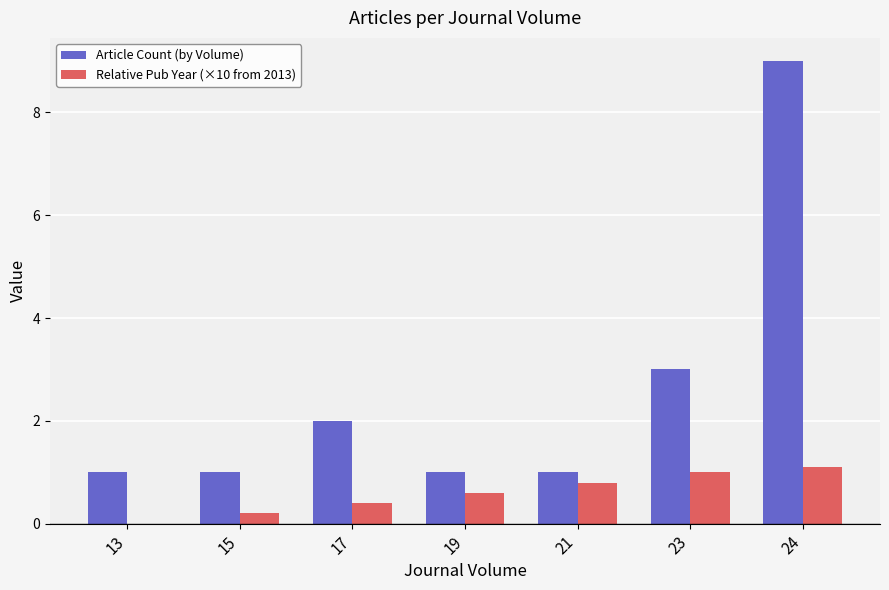

Which label corresponds to the largest value in the chart?

24